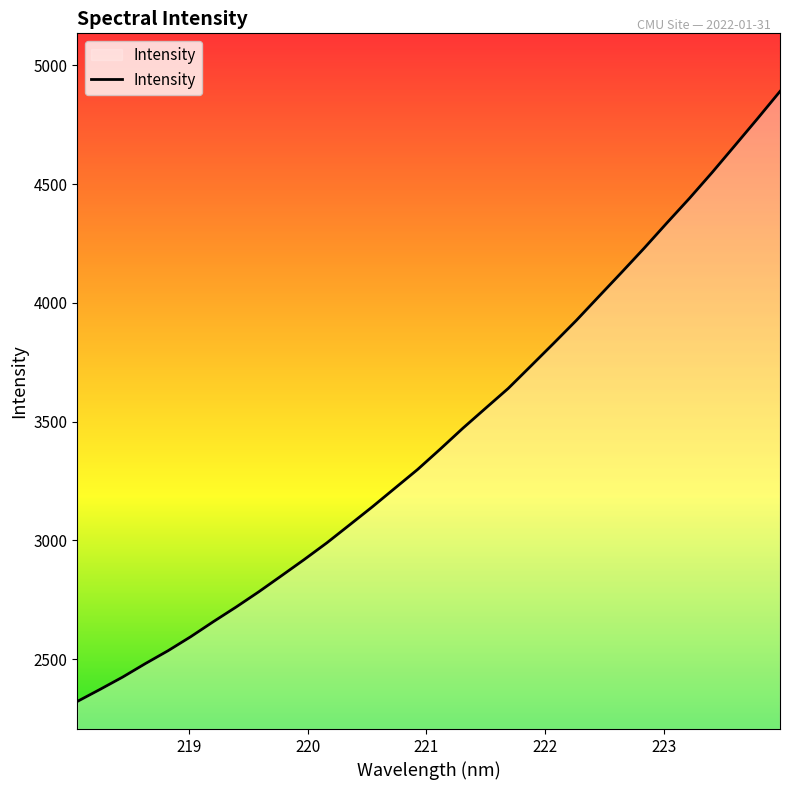

What is the sum of all values?

109946.2